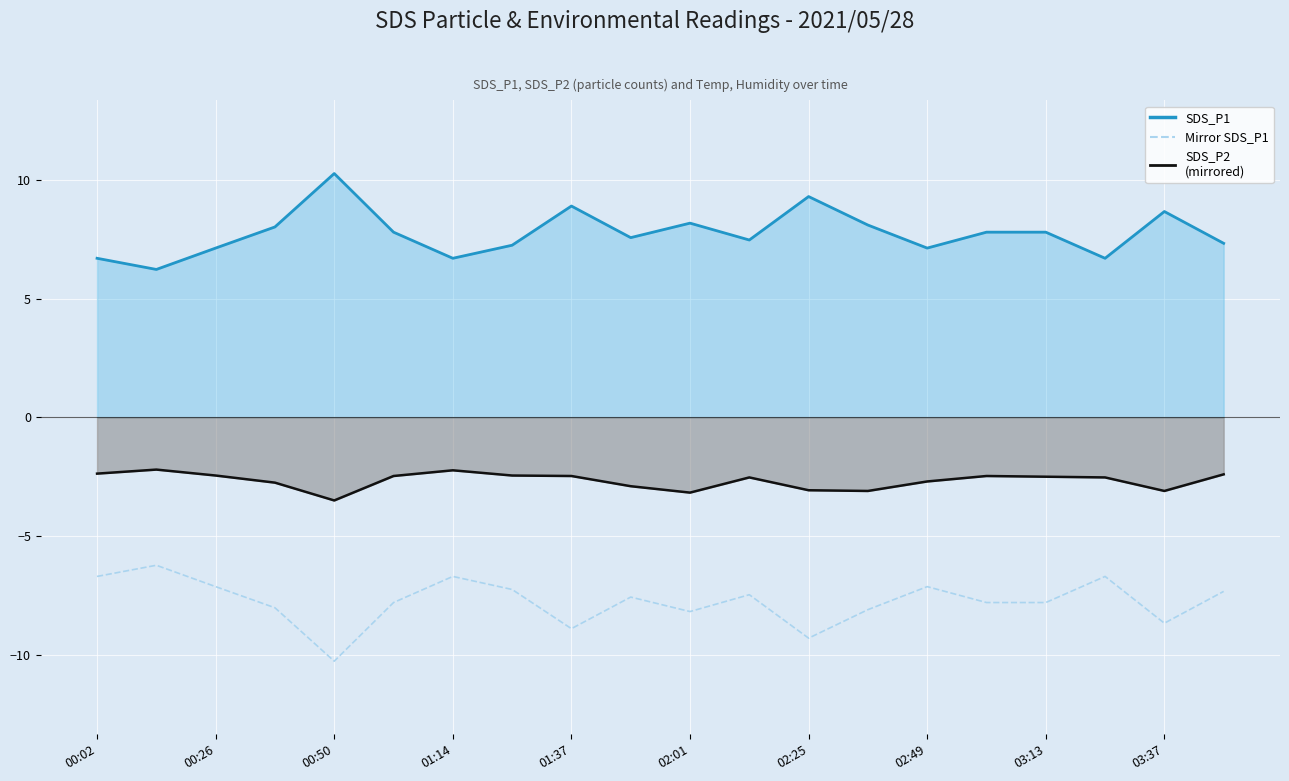

List the series in order of their overall mean, highest first.

SDS_P1 line, SDS_P2 line, Mirror SDS_P1